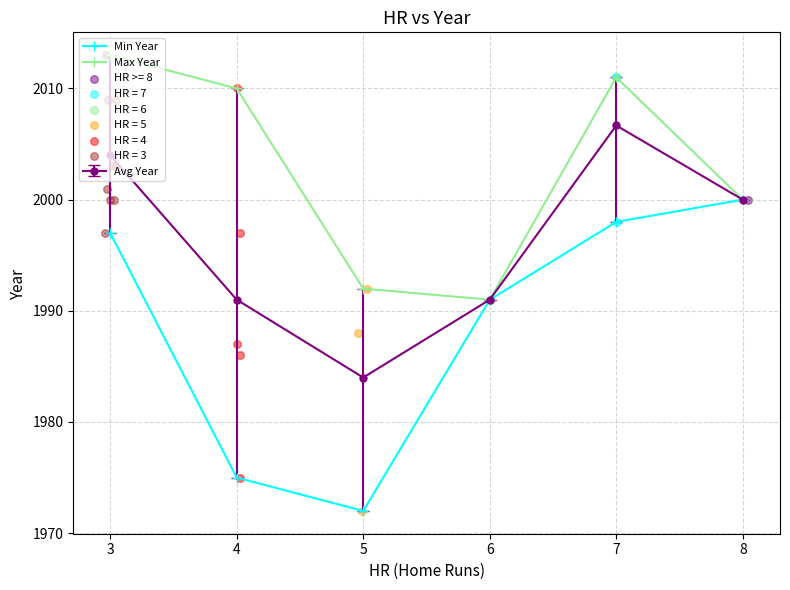

Is the value of Min Year at 8 greater than the value of Max Year at 8?

No